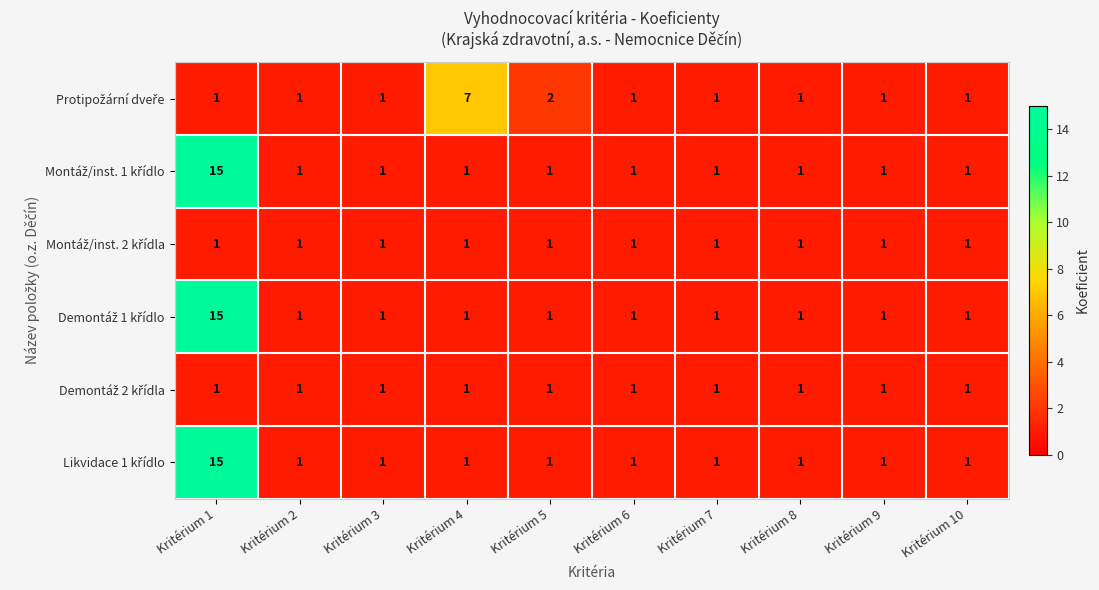

What is the spread (max minus min) of values at Kritérium 4?

6